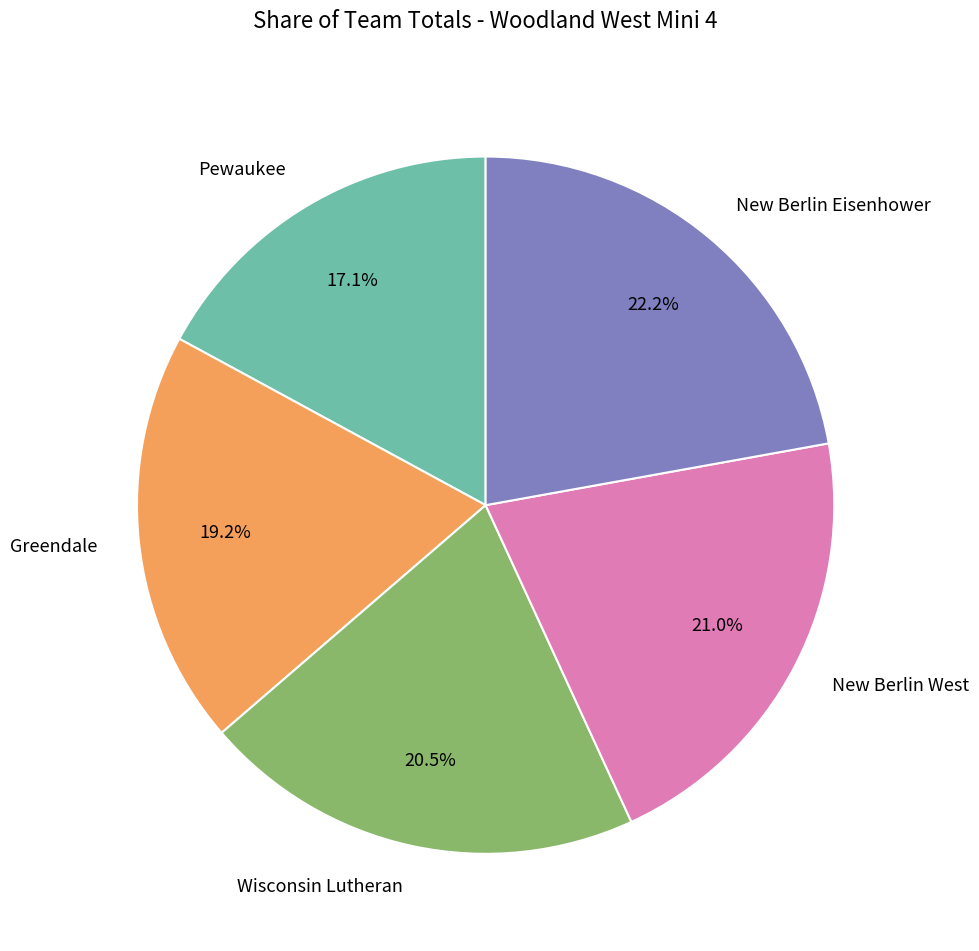

Approximately how many times larger is the value at Wisconsin Lutheran compared to New Berlin Eisenhower?

0.9